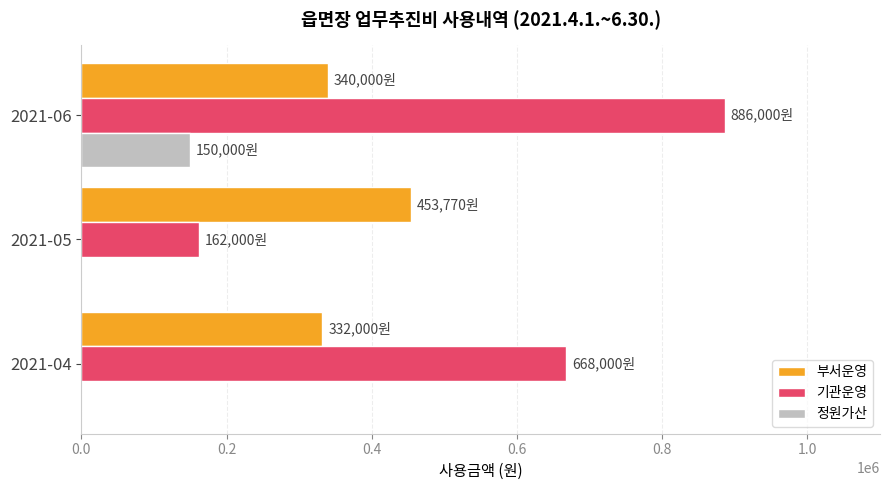

Where is 기관운영 nearest to the value 524000?

2021-04